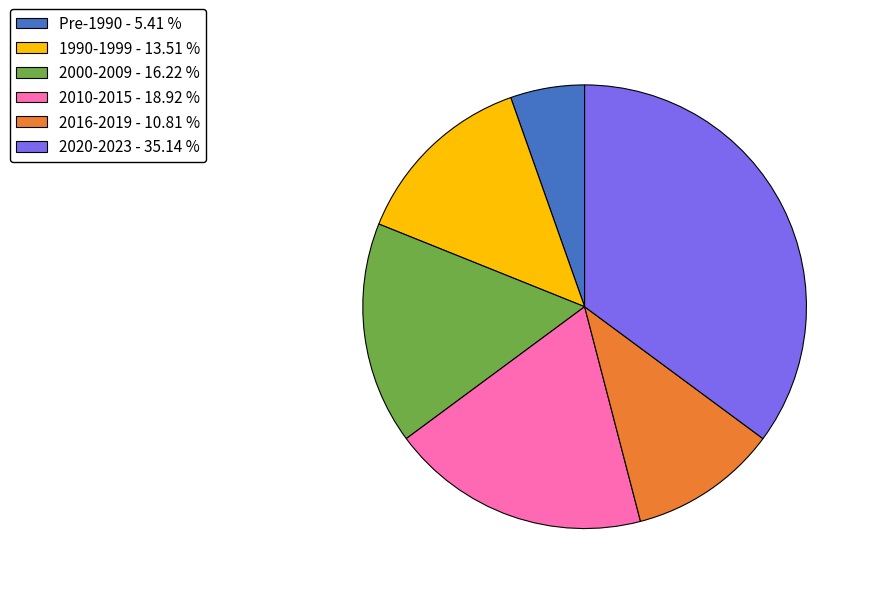

What is the smallest slice in the pie chart?

Pre-1990 - 5.41 %